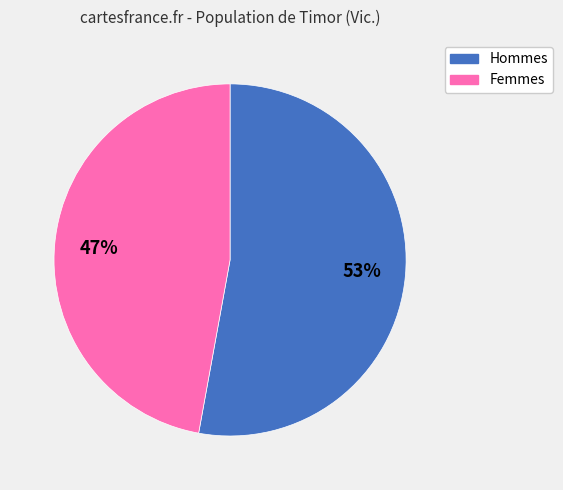

To the nearest percent, what is the difference between the largest and smallest slice percentages?

6%